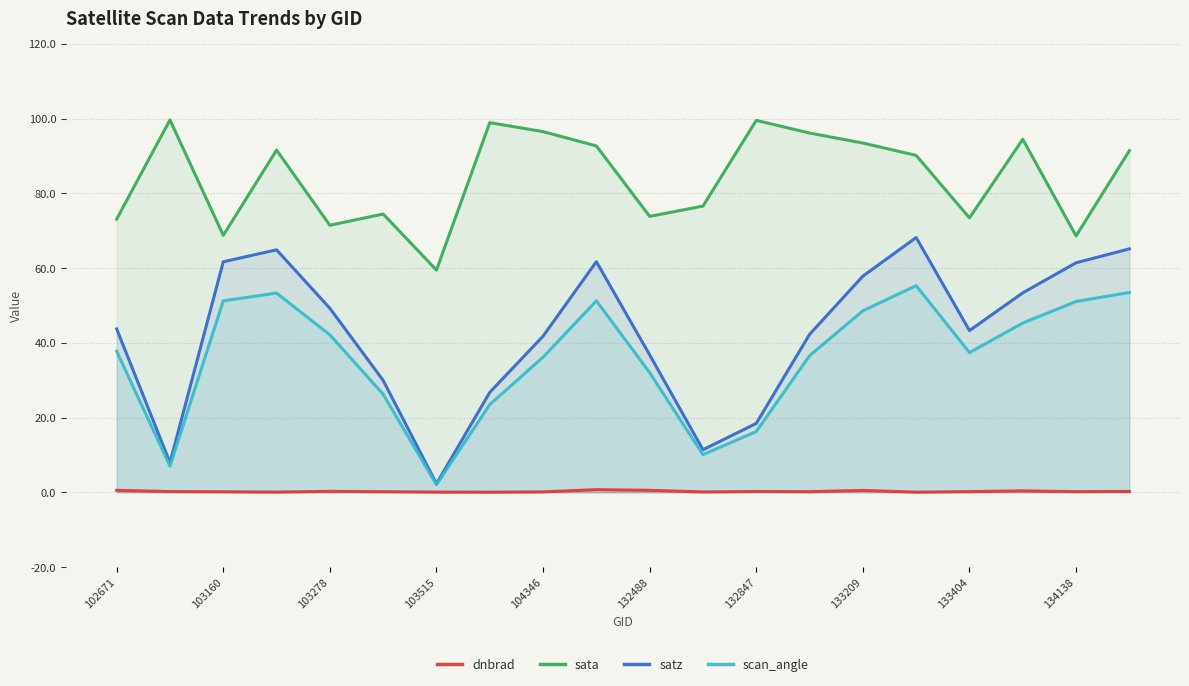

Which series has the widest spread of values?

satz